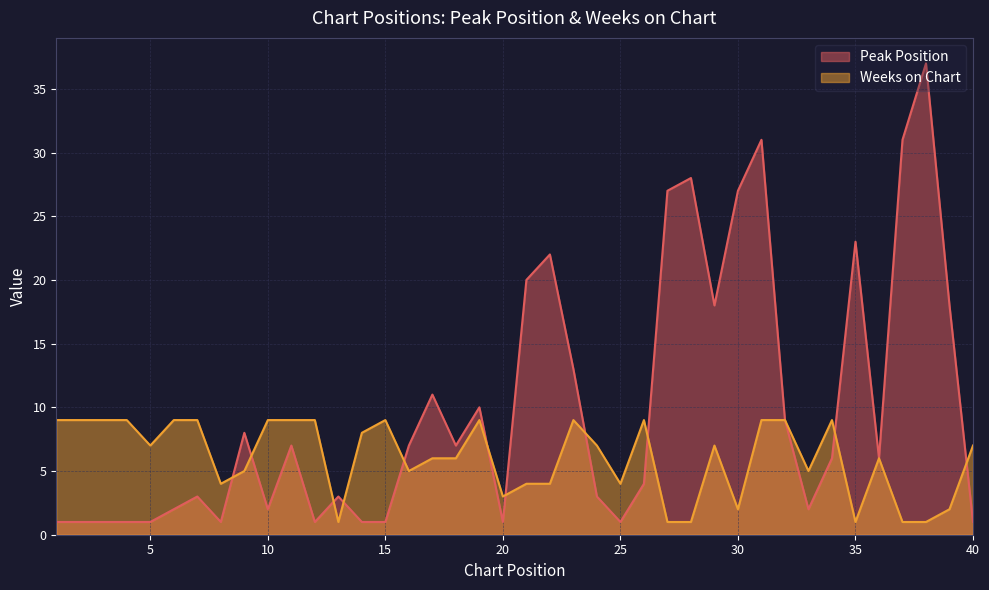

How many lines are shown in the chart?

2